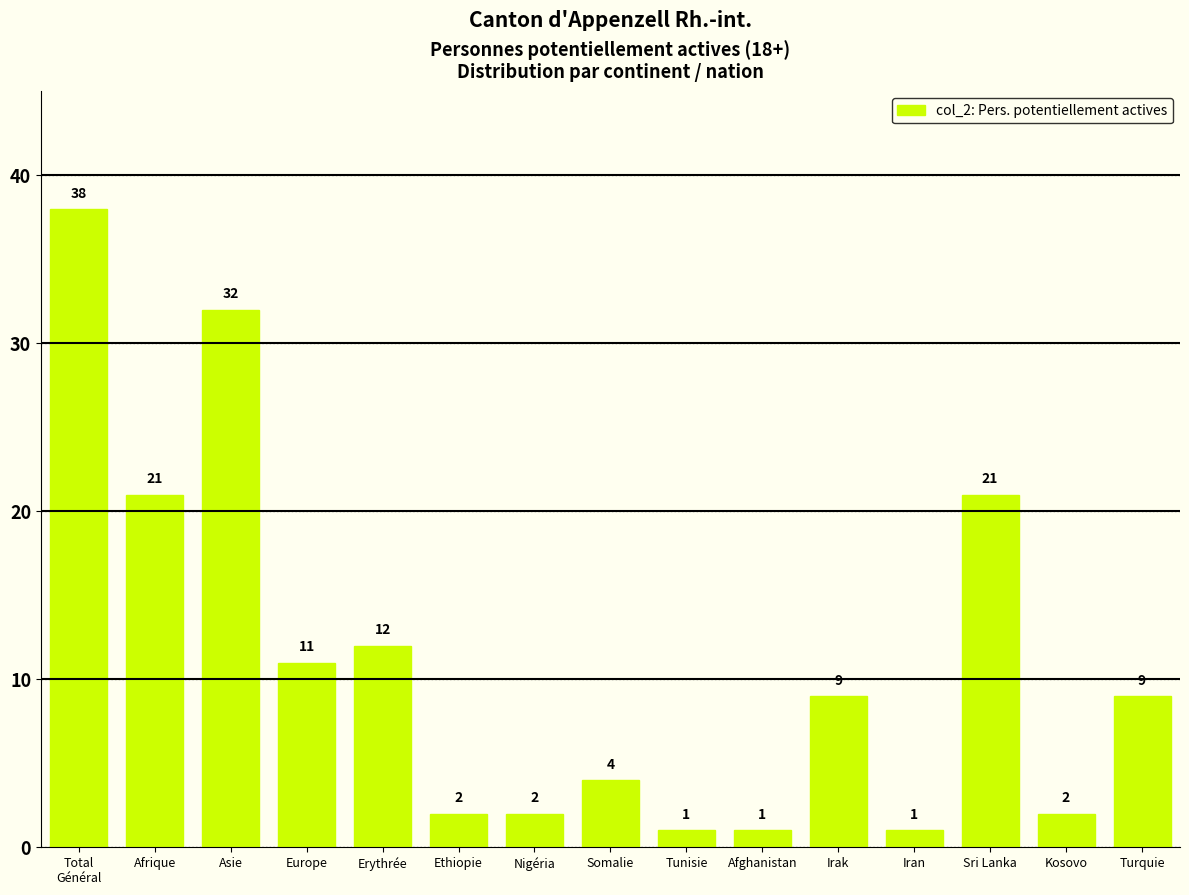

Reading left to right, extract all data points from this chart.

38	21	32	11	12	2	2	4	1	1	9	1	21	2	9